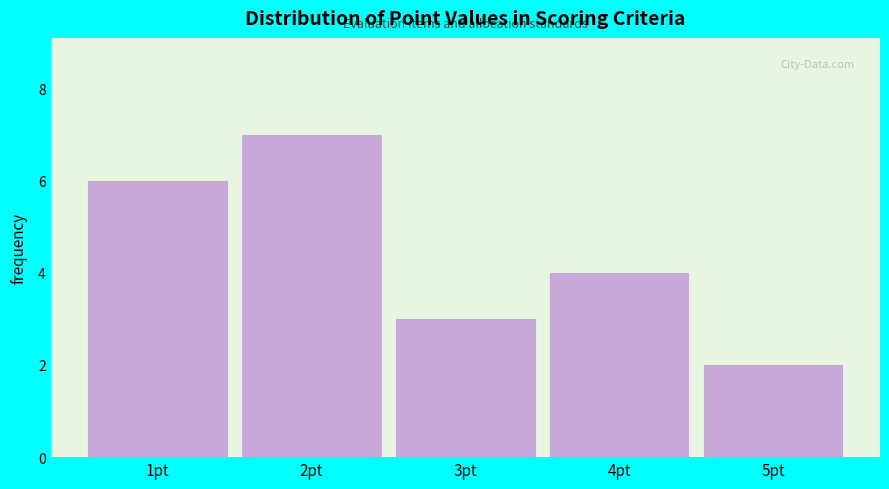

How tall is the bar that spans 0.5 to 1.5 on the x-axis? The values are not printed on the chart, so give them approximately, as read against the axis.

6